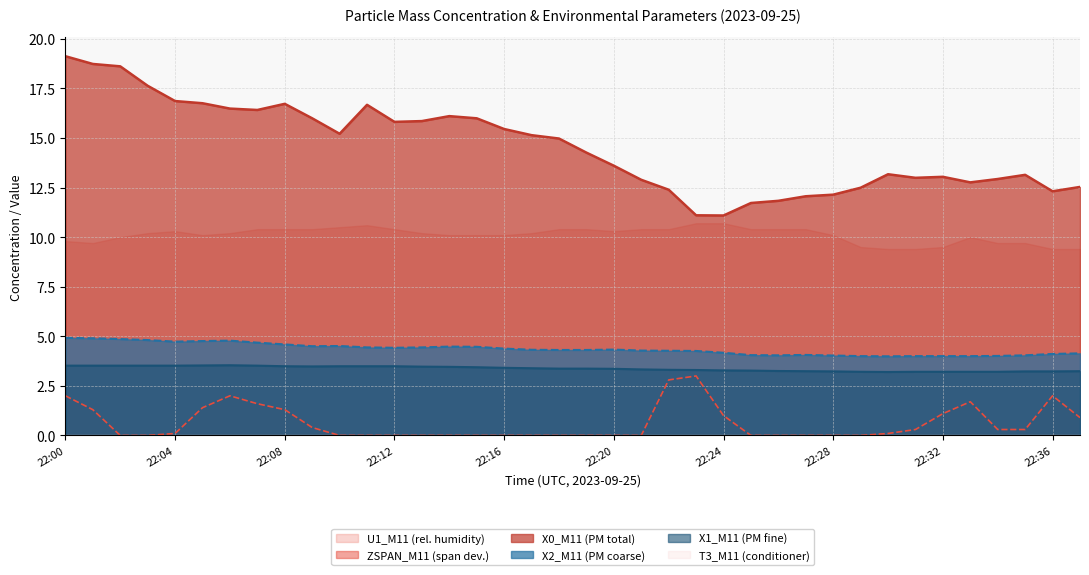

Count the number of data series in this chart.

6